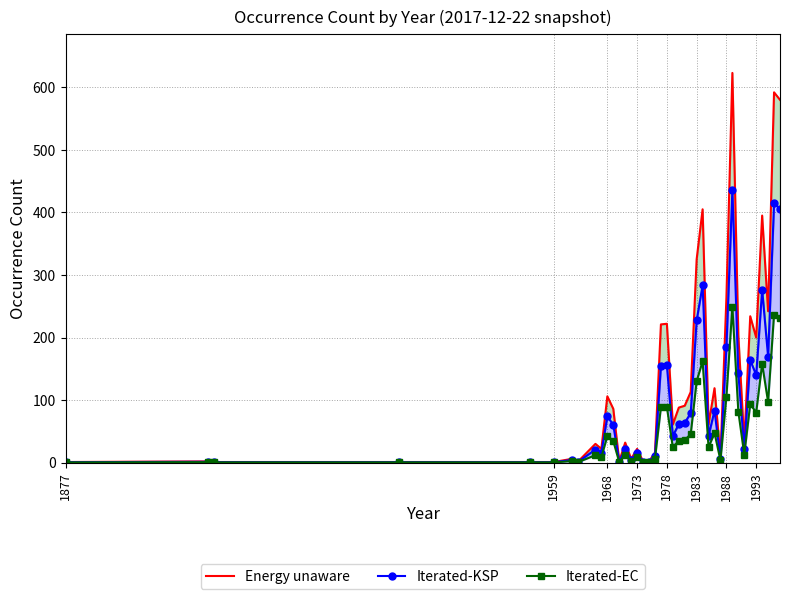

What is the difference between the maximum and second lowest values in the Iterated-KSP series?

435.4